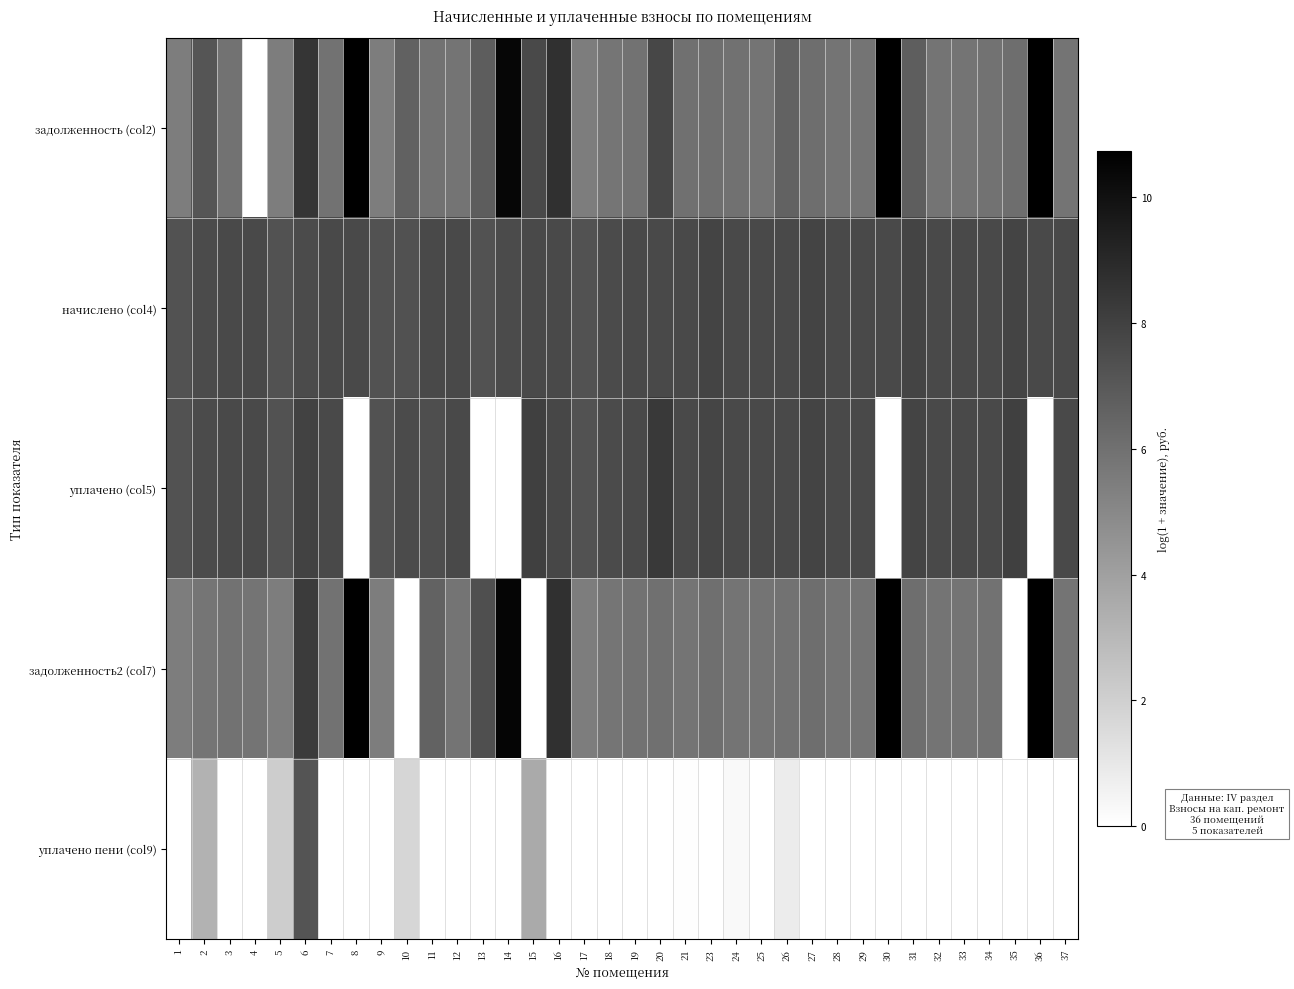

What is the spread (max minus min) of values at 37?

7.6